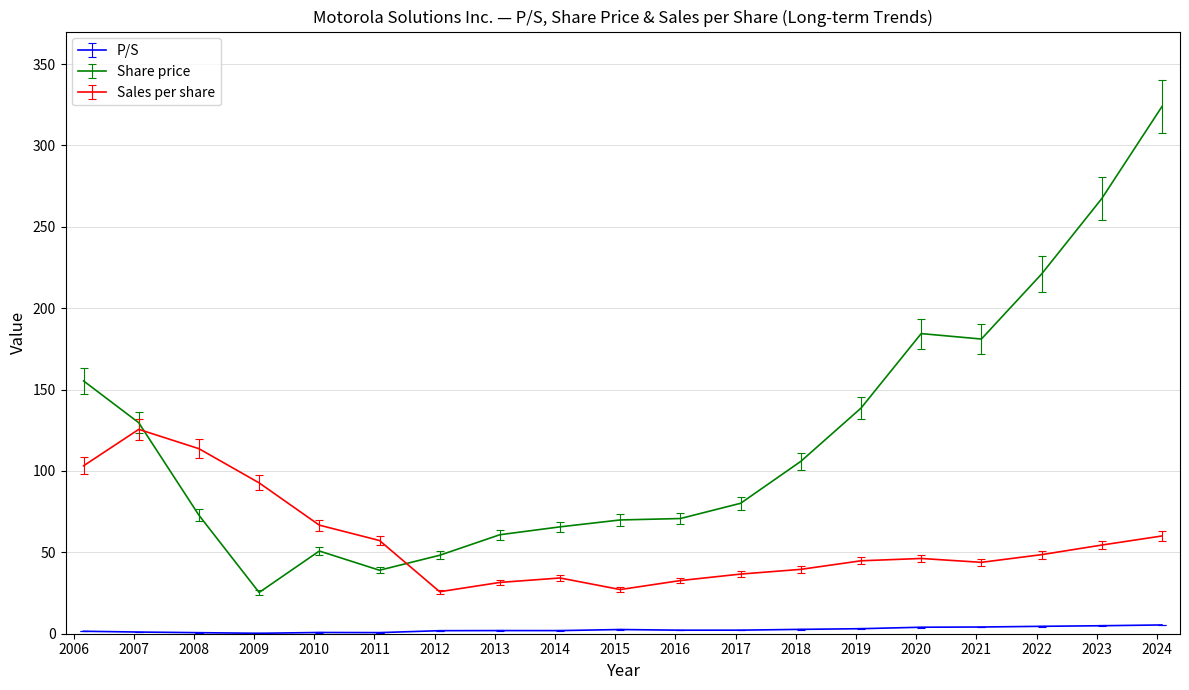

What is the difference between the maximum and minimum values in the Share price series?

298.6